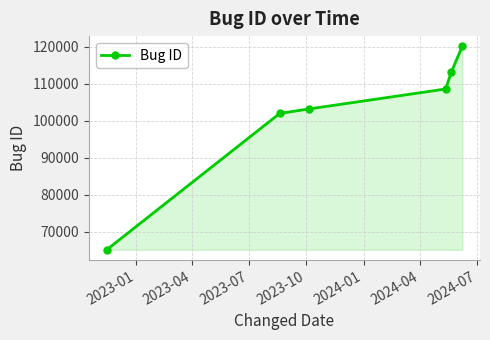

What is the minimum value shown in the chart?

65138